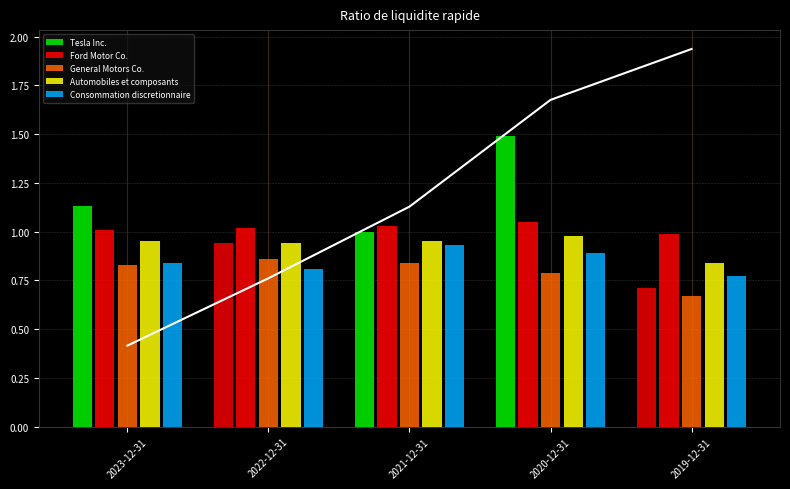

What is the value of the Consommation discretionnaire bar at the 5th from the left?

0.8